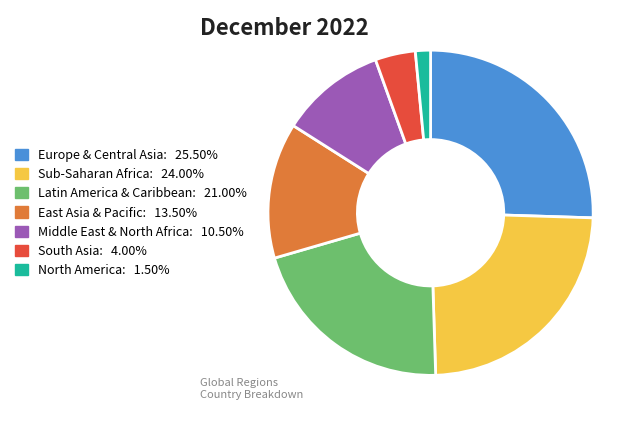

Do Latin America & Caribbean and Sub-Saharan Africa together represent more than half of the pie?

No